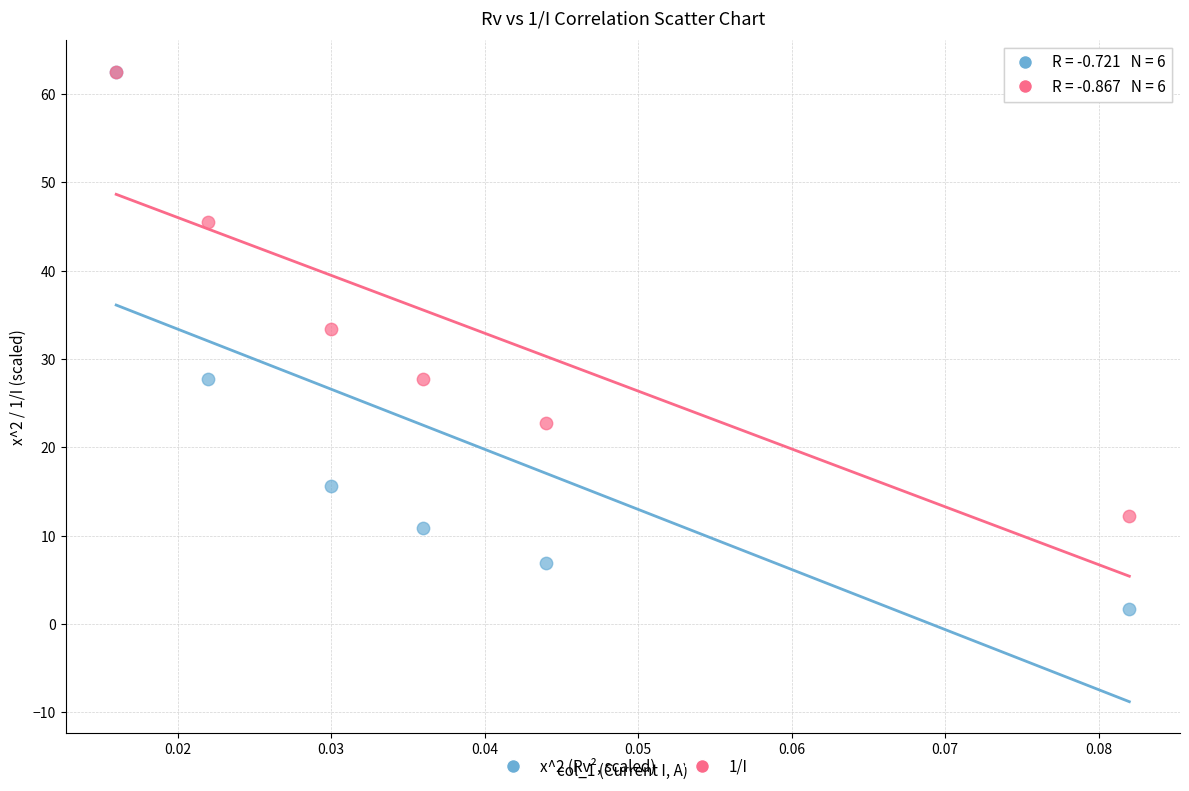

What are all the series names shown in the legend?

x^2 (Rv², scaled), 1/I